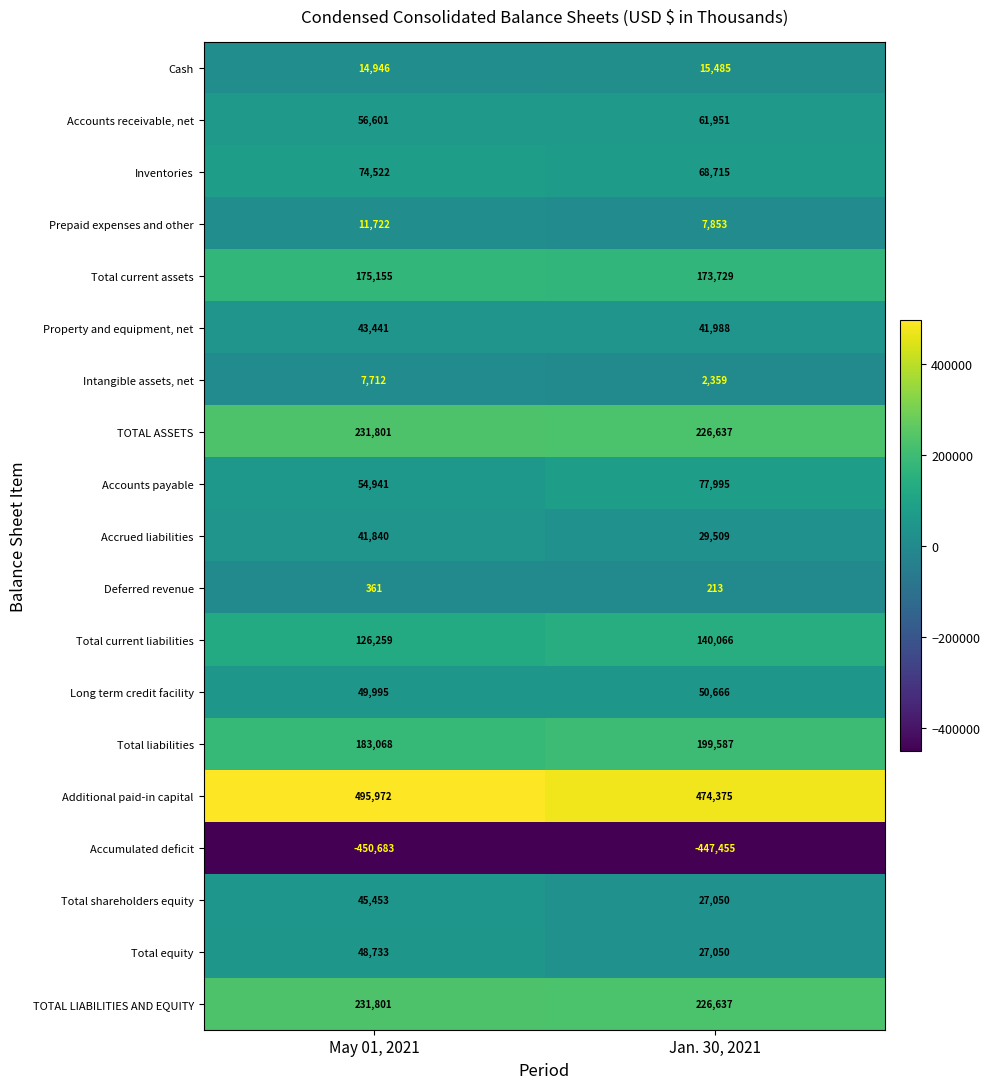

The value of Prepaid expenses and other at May 01, 2021 is 11722. True or false?

True